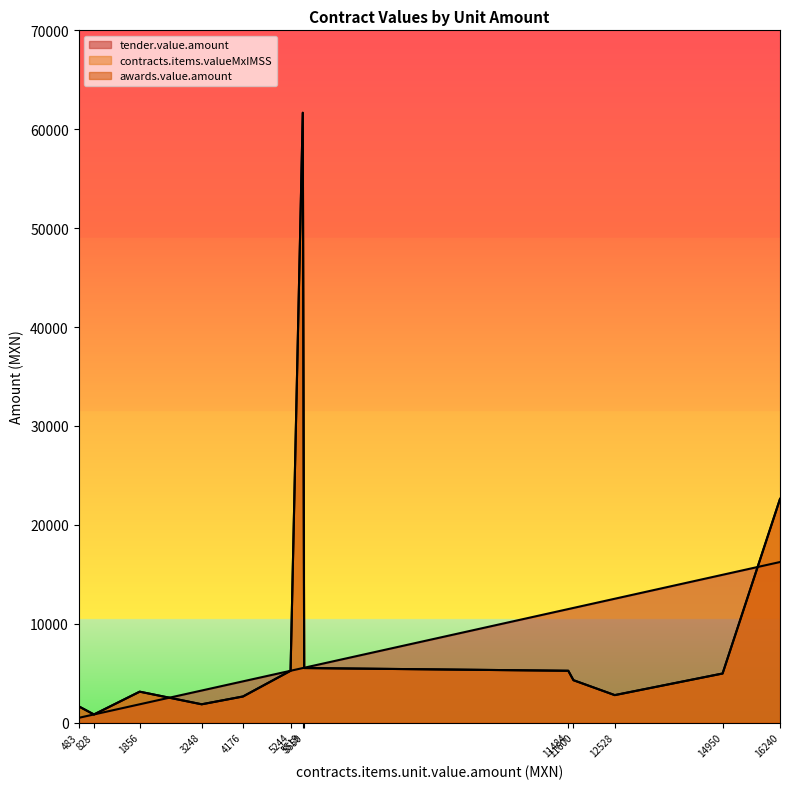

True or false: awards.value.amount has a value of 4968.0 at 14950.

True